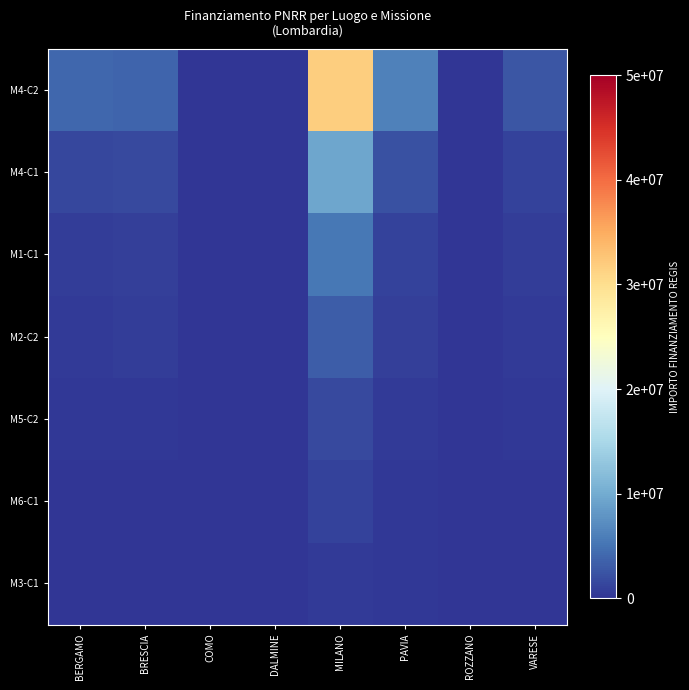

At which category is the sum across all series the highest?

MILANO